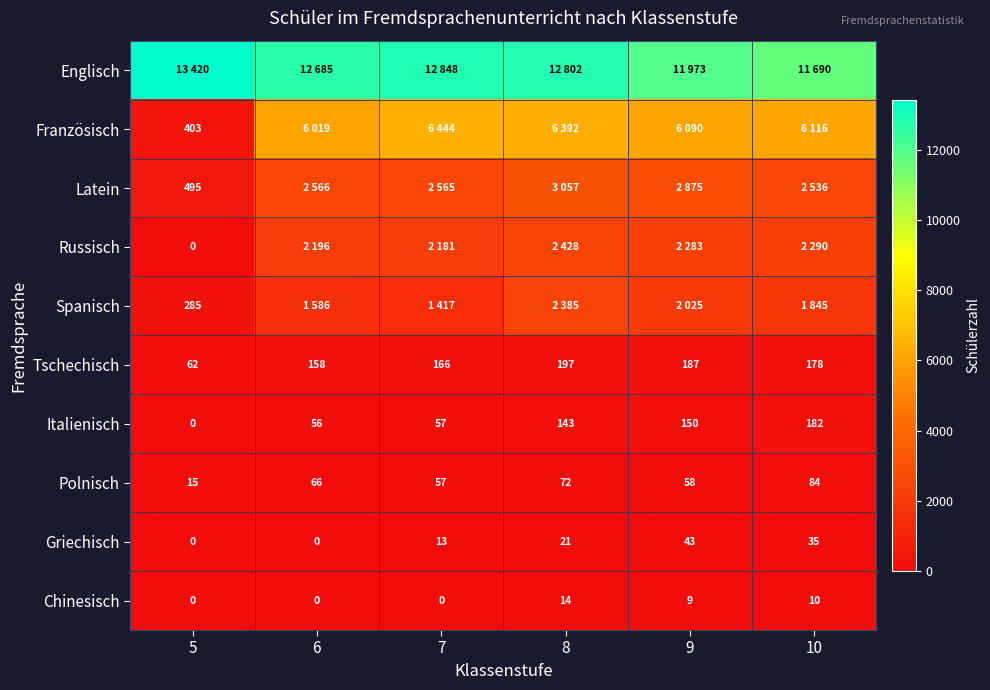

What is the sum of all Griechisch values?

112